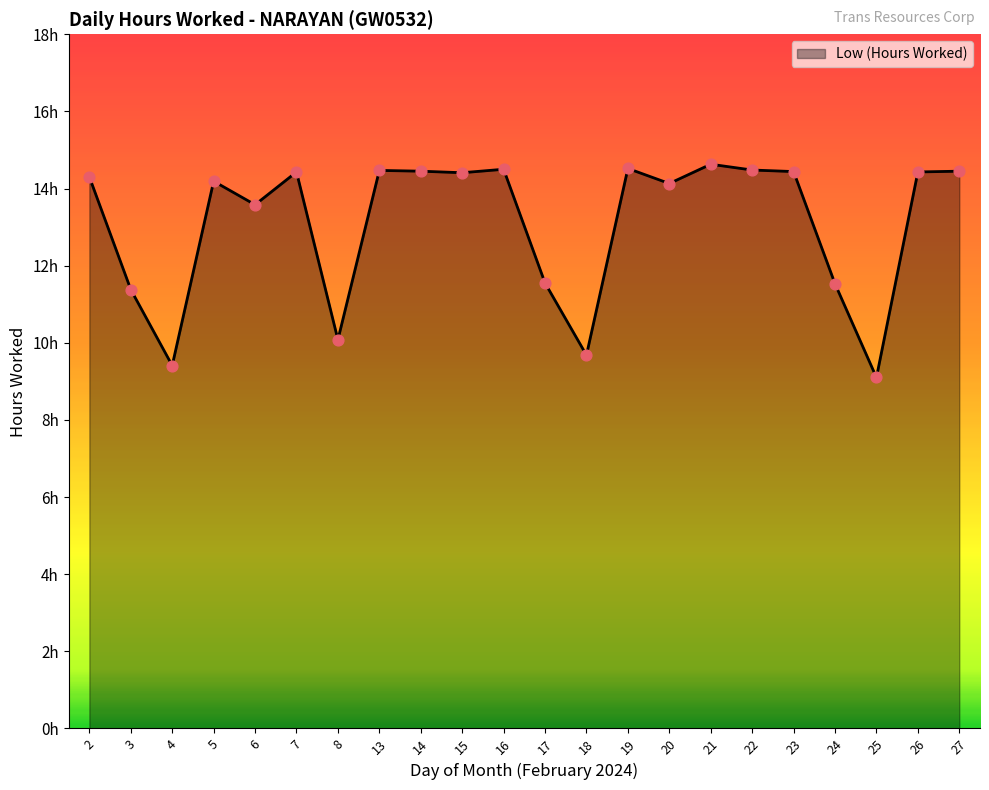

What is the change in value from 4 to 20?

+4.7